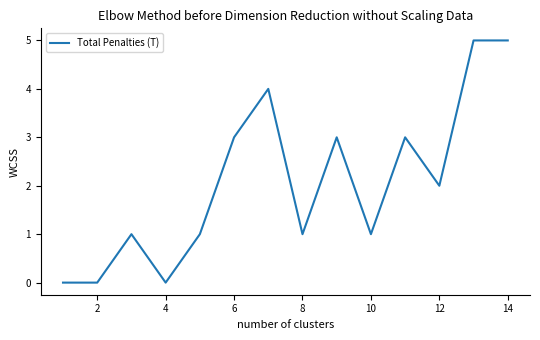

What is the greatest value displayed?

5